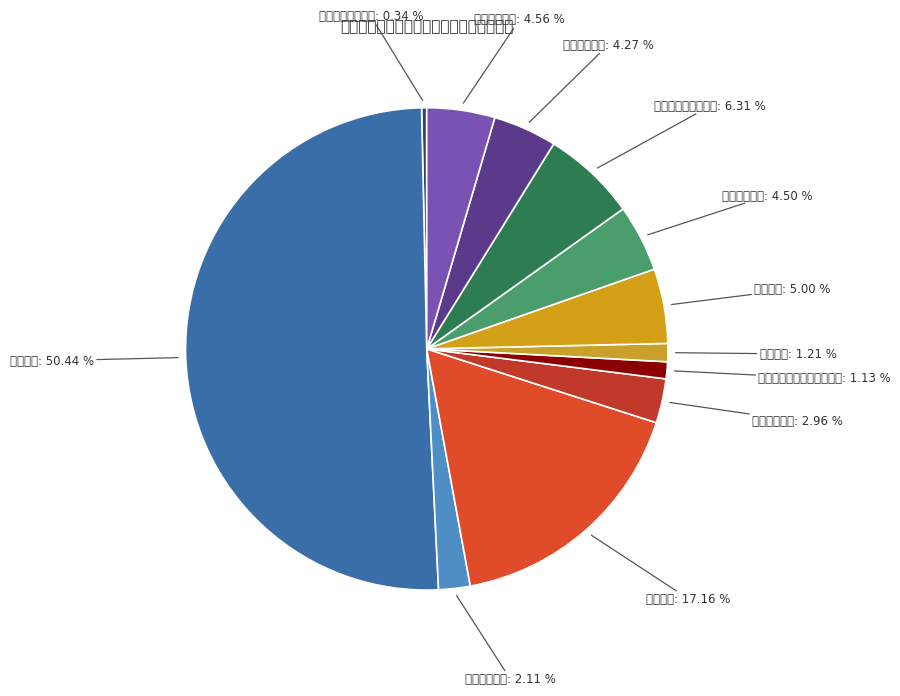

How many slices are in this pie chart?

12